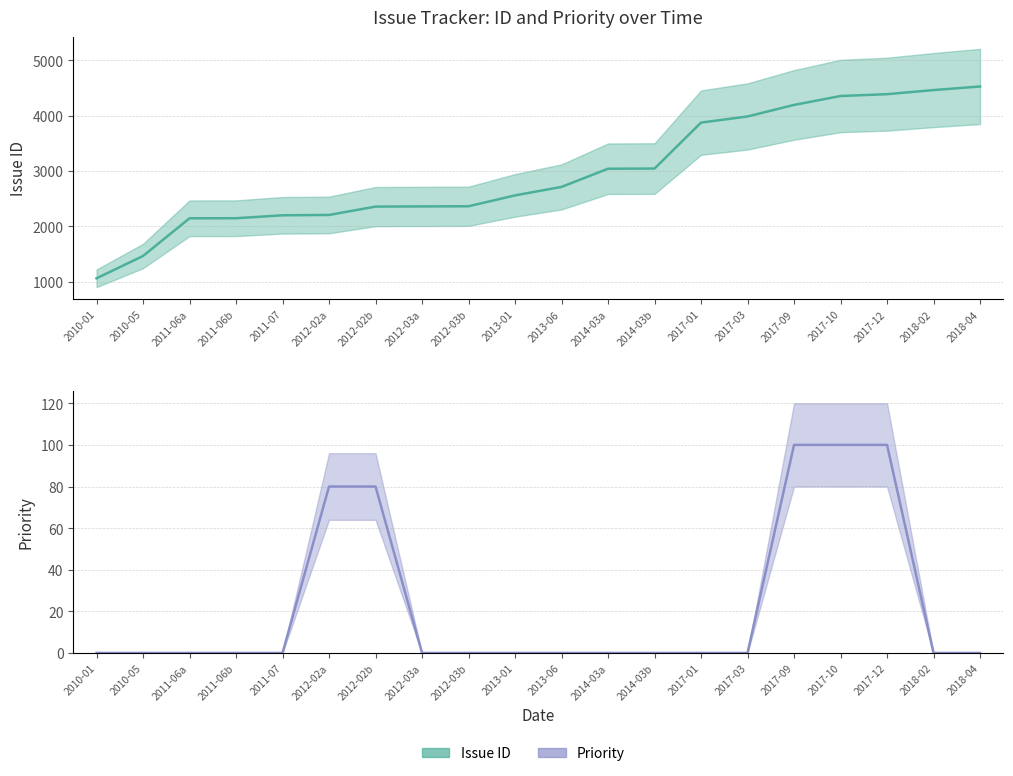

List the series in order of their overall mean, highest first.

Issue ID (line), Priority (line)